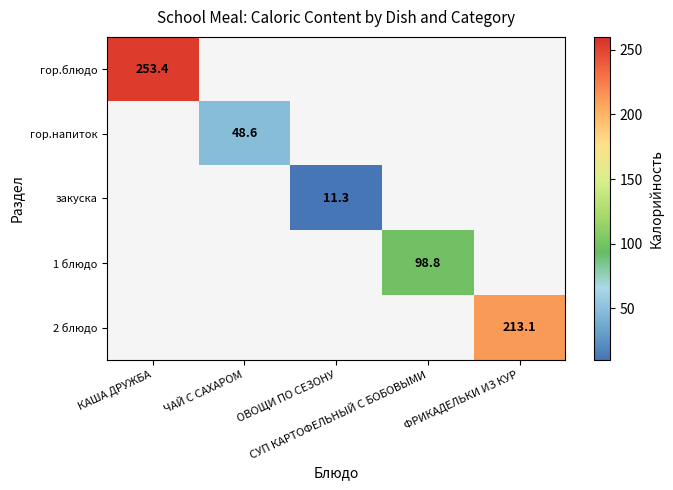

Is the value of гор.блюдо at ЧАЙ С САХАРОМ greater than the value of 1 блюдо at КАША ДРУЖБА?

No